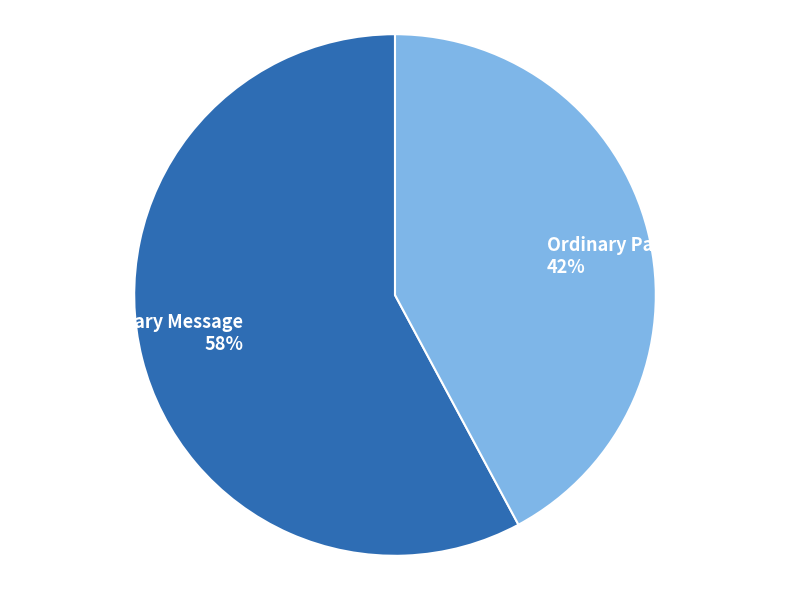

Rank the categories by value from lowest to highest.

Ordinary Payment, Arbitrary Message